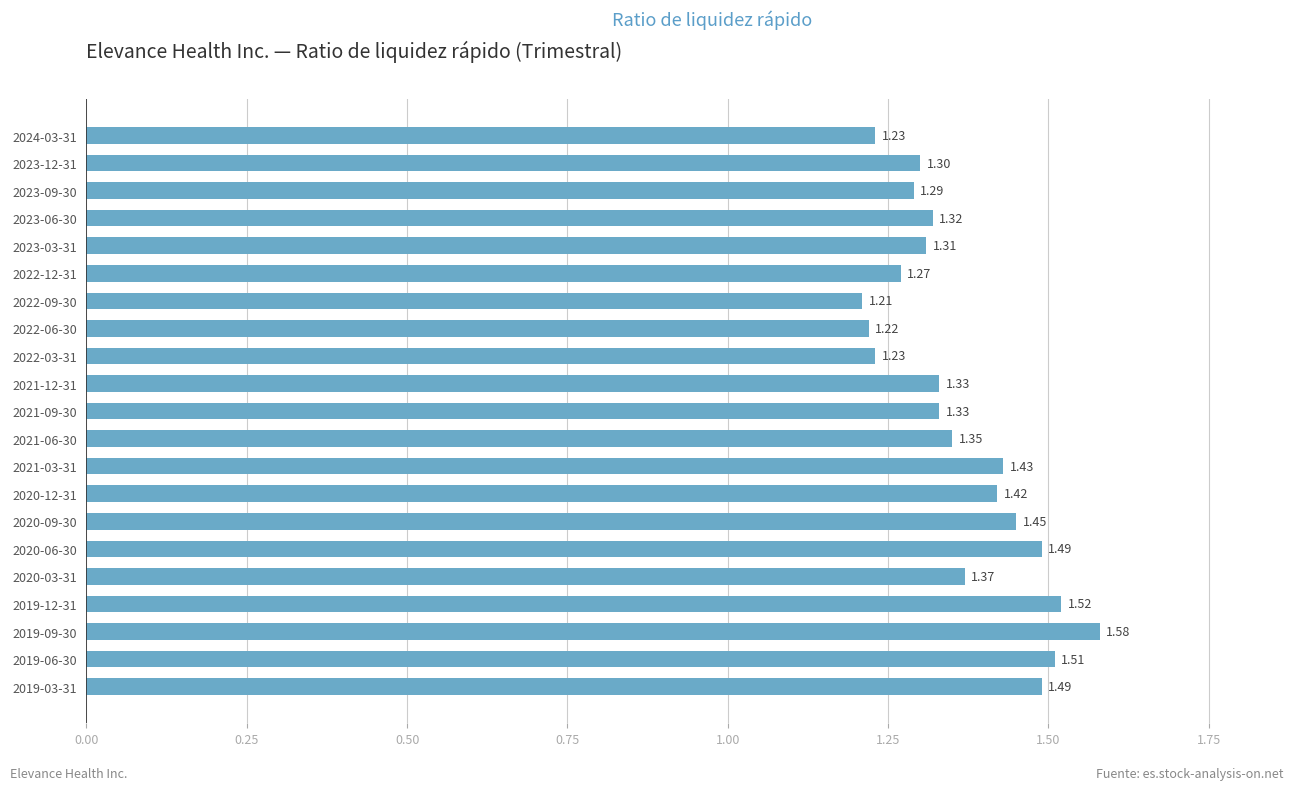

What is the change in value from 2021-03-31 to 2020-06-30?

+0.1